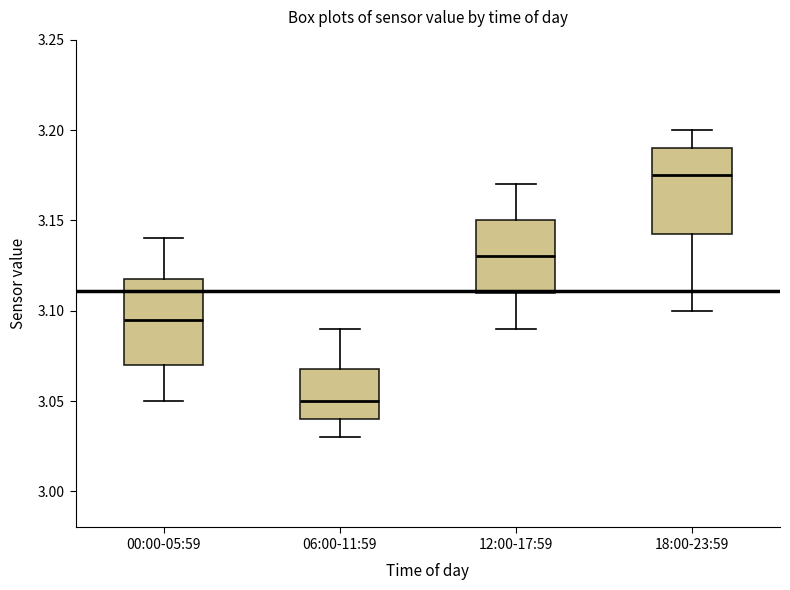

Which box's median line is the lowest?

06:00-11:59